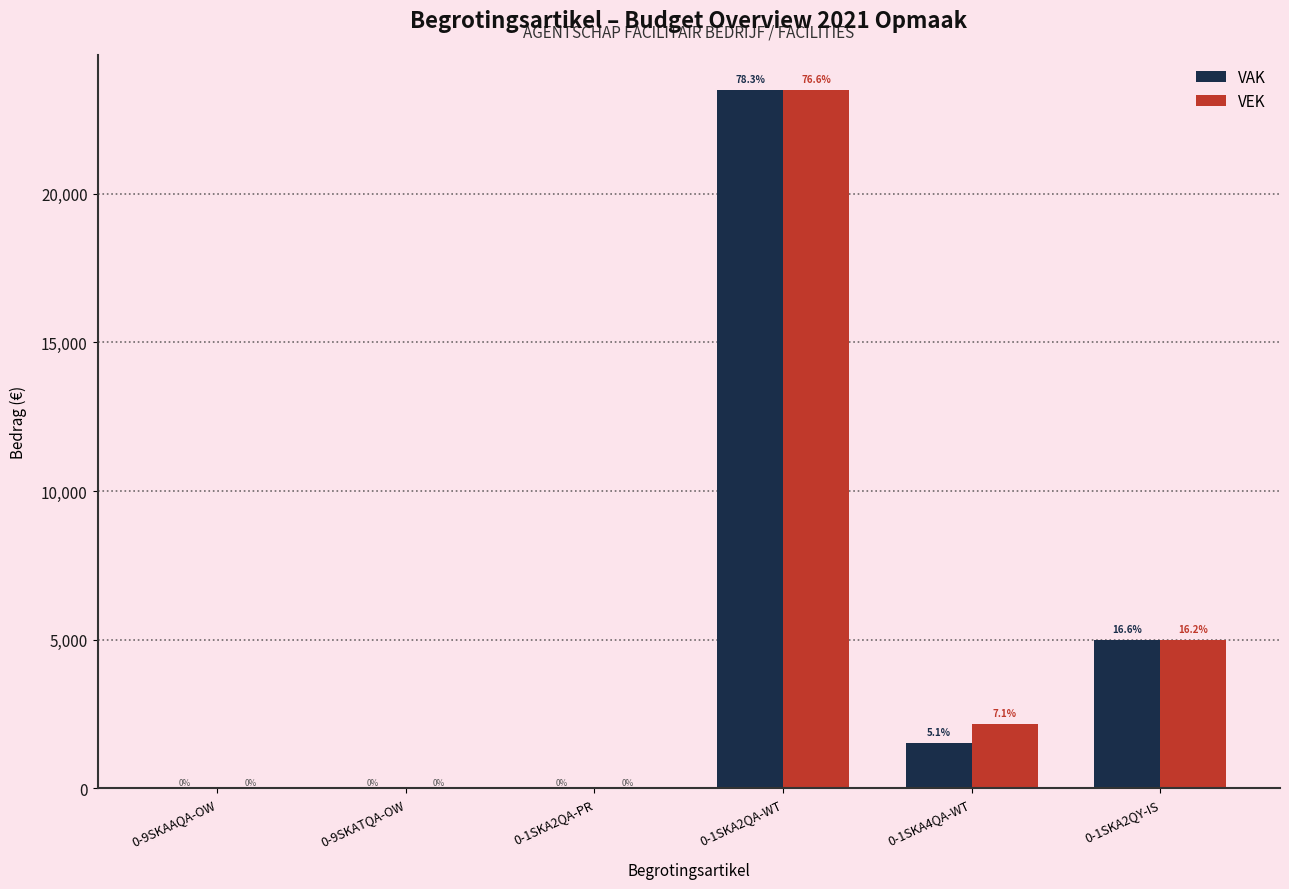

What is the difference between the VEK values at 0-1SKA2QA-WT and 0-9SKAAQA-OW?

23504